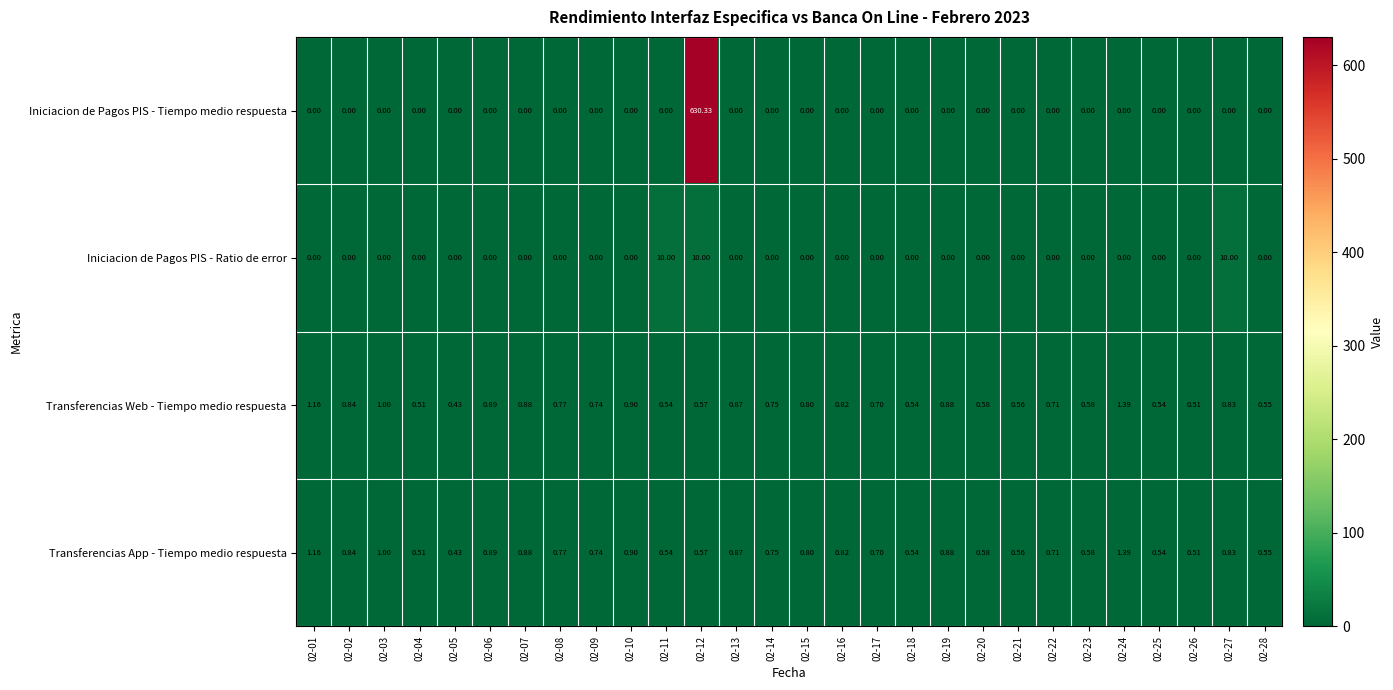

Which series has the largest range (max minus min)?

Iniciacion de Pagos PIS - Tiempo medio respuesta